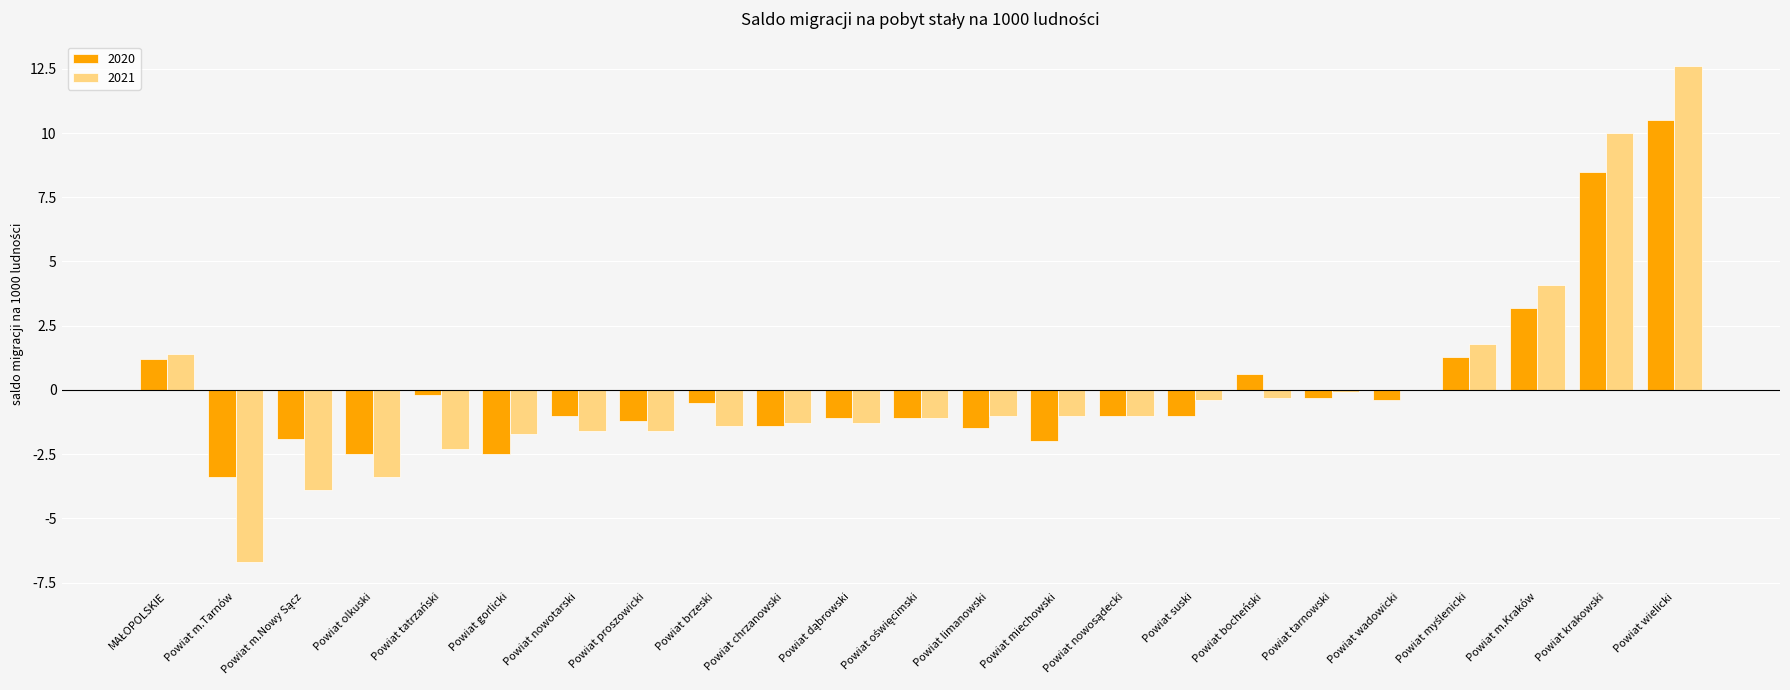

Is the value of 2021 at Powiat gorlicki greater than the value of 2020 at Powiat brzeski?

No